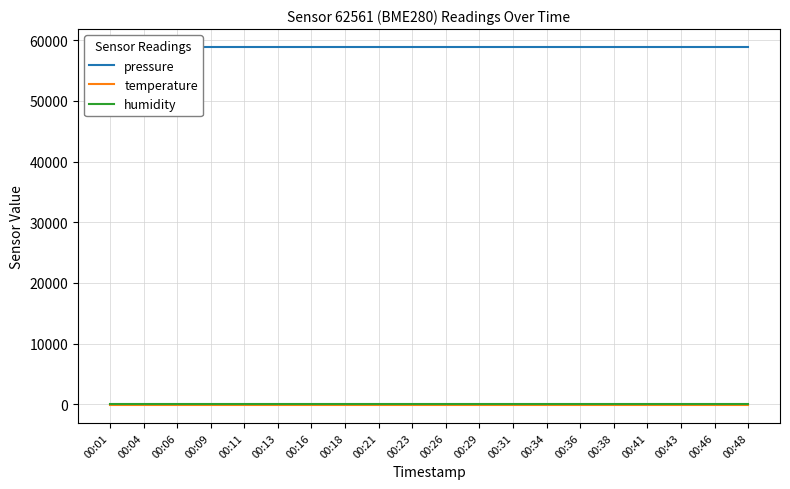

At which category does the chart reach its minimum across all series?

00:01